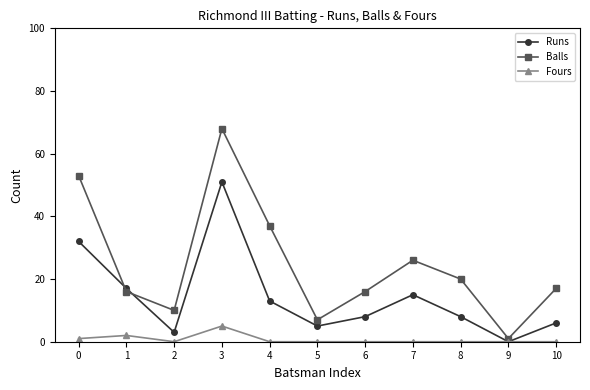

True or false: Balls has a value of 11 at 10.

False